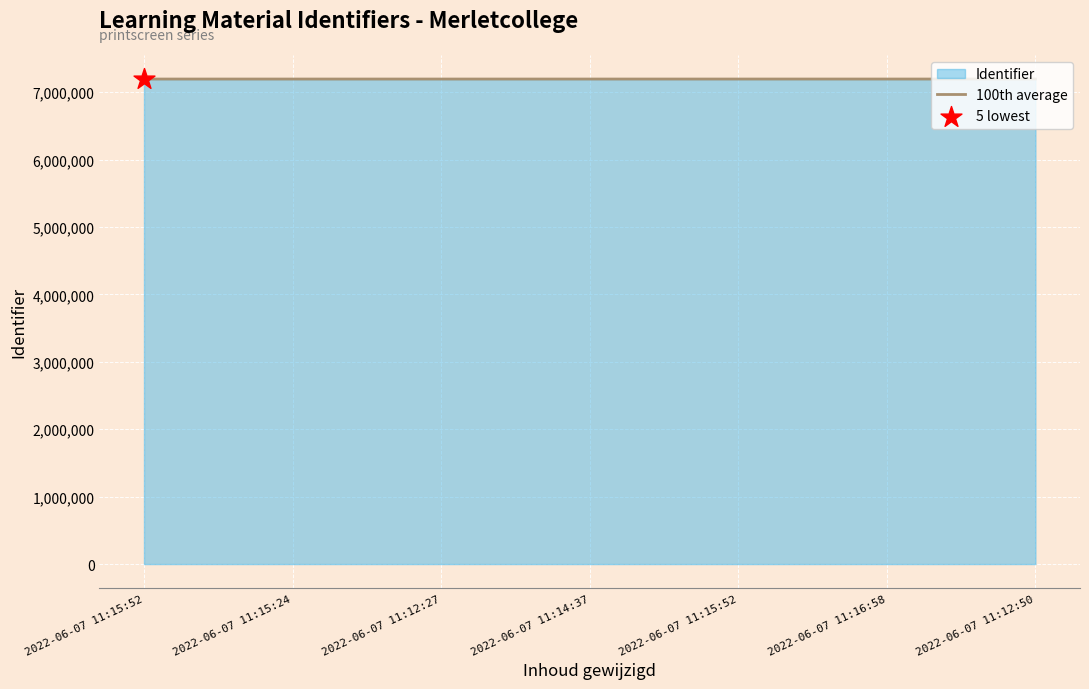

How many lines are shown in the chart?

2